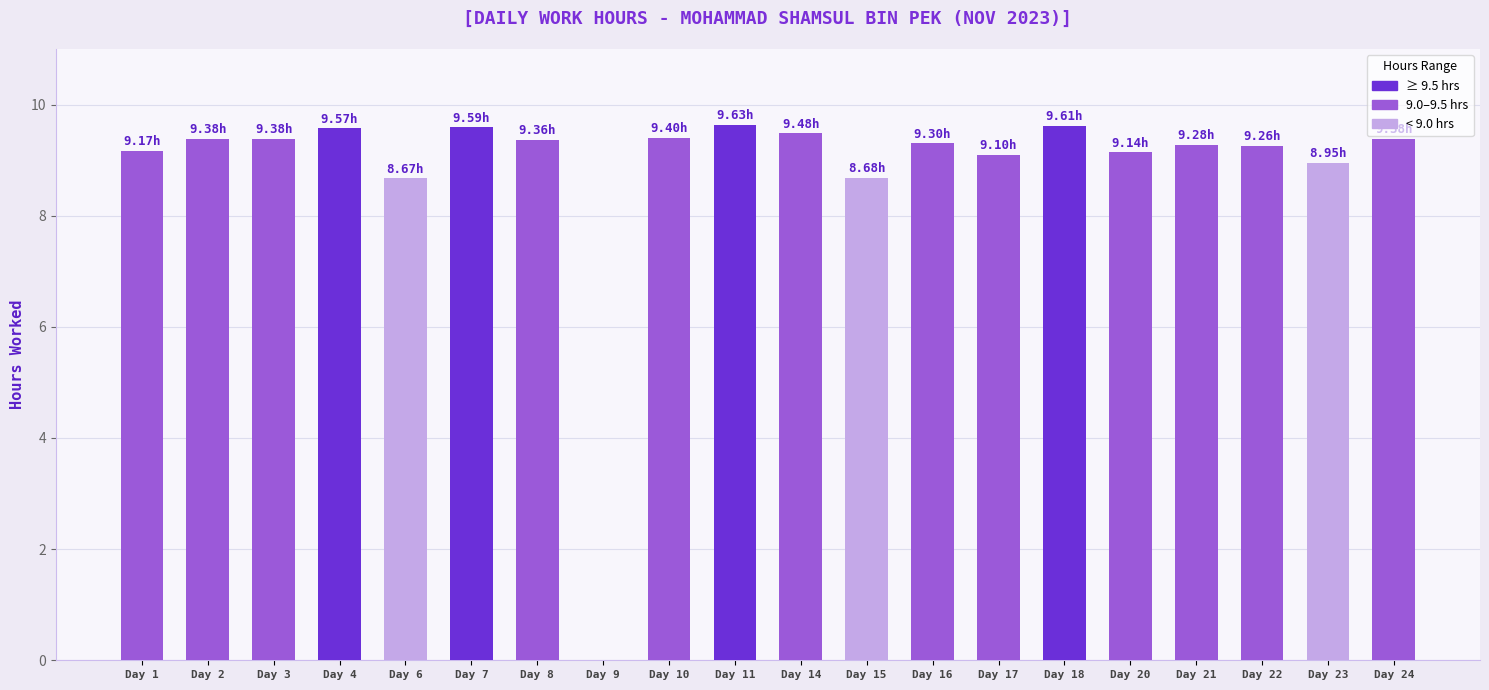

Which has a higher value, Day 17 or Day 4?

Day 4